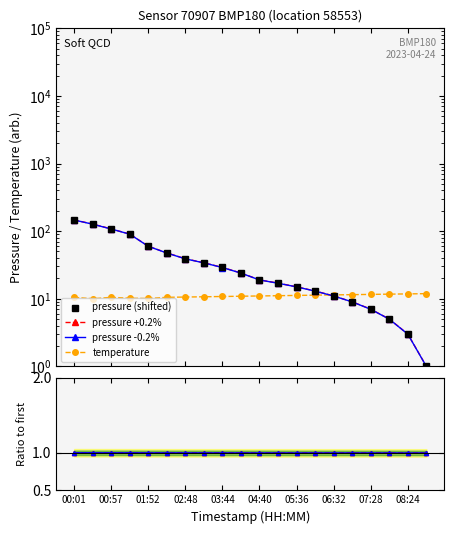

The temperature series shows 6.3 at 05:36. True or false?

False